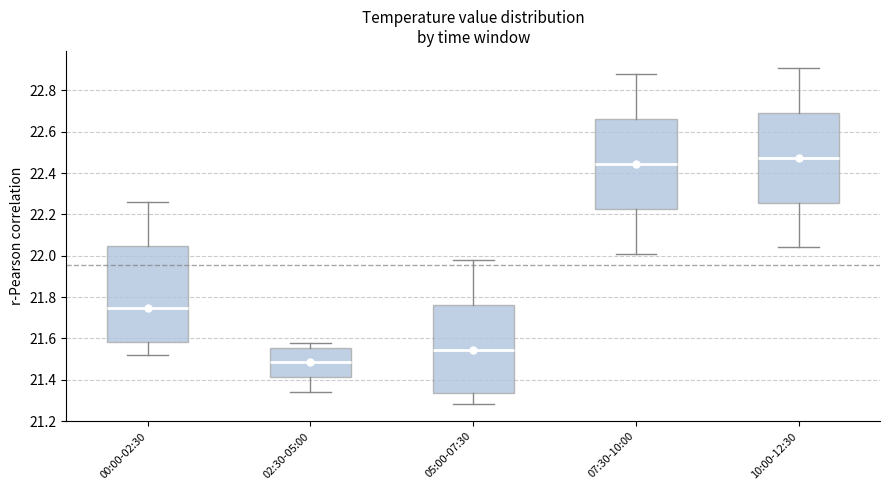

Which box is the tallest, from its lower edge to its upper edge?

00:00-02:30